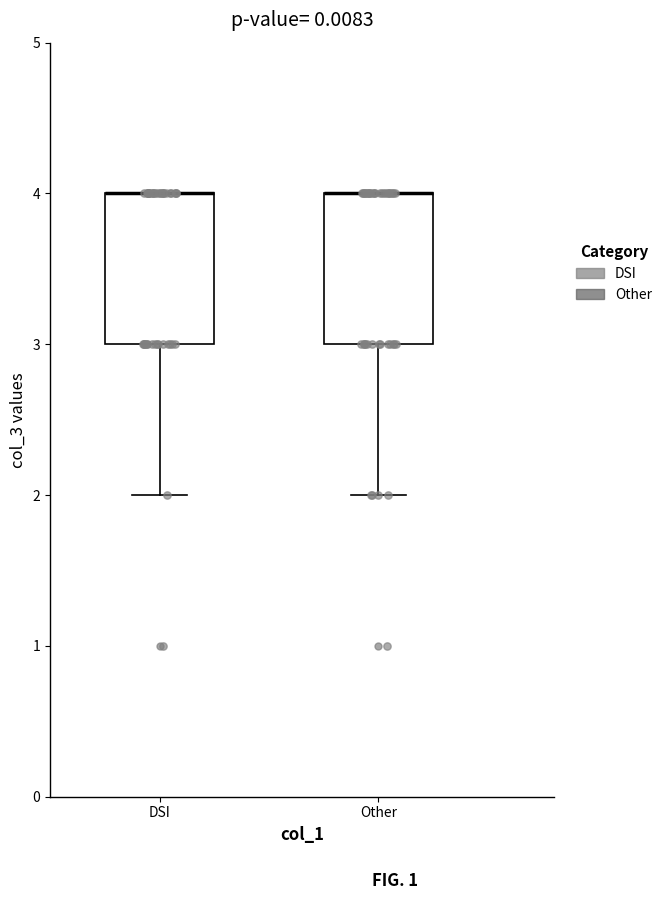

Where is the lower edge of the box for Other on the y-axis? The values are not printed on the chart, so give them approximately, as read against the axis.

3